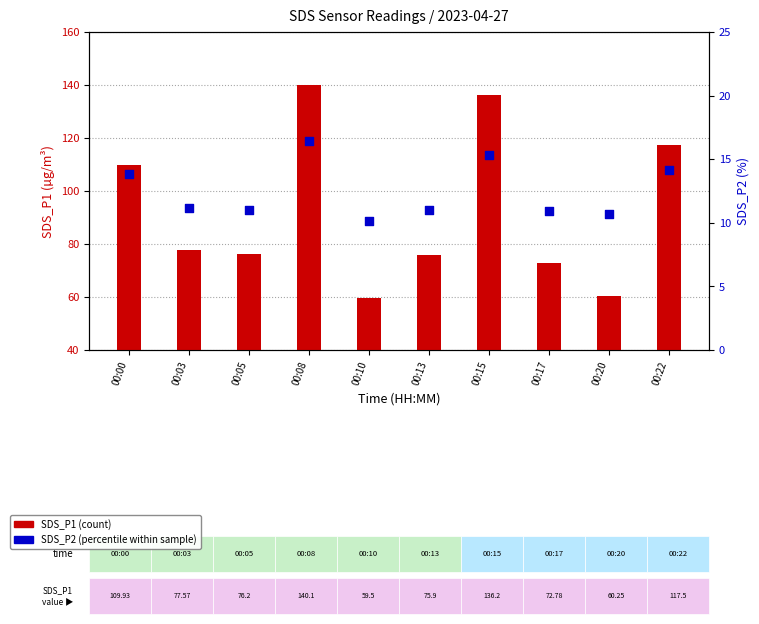

Which series has the largest total across all categories?

SDS_P1 (count)